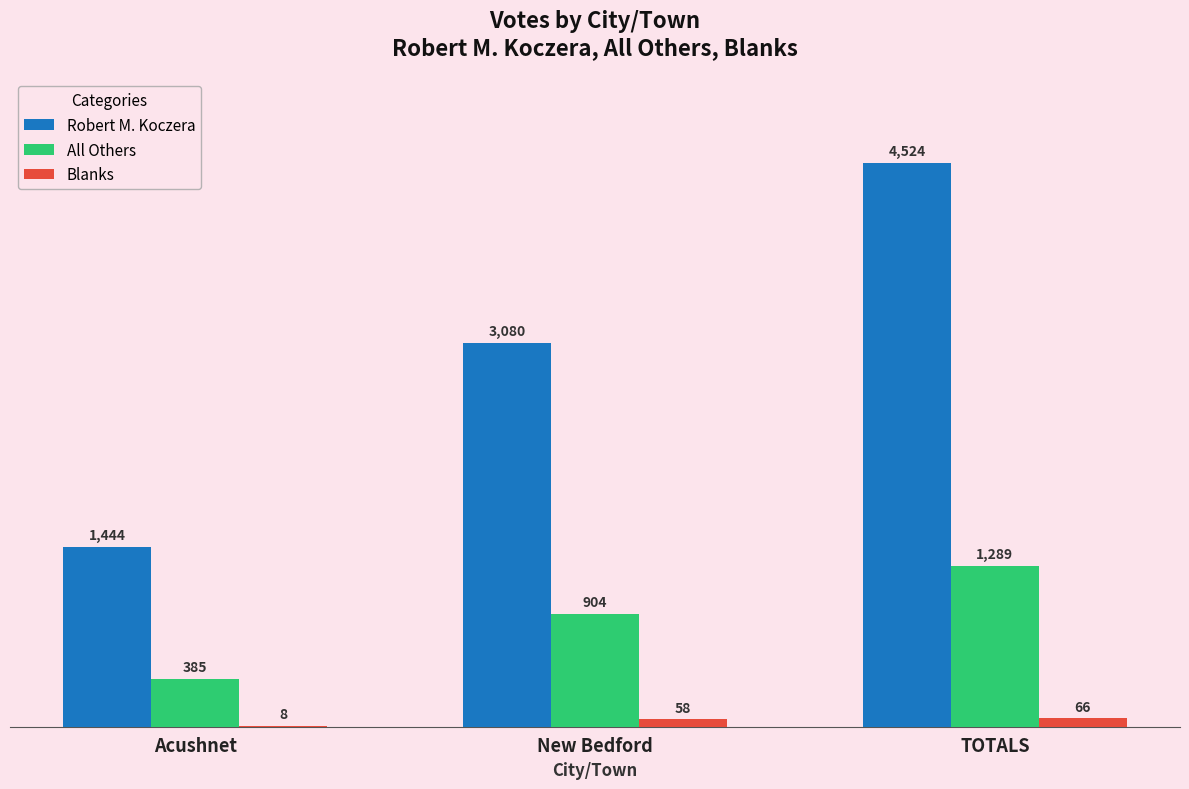

Is the value of Robert M. Koczera at New Bedford greater than the value of Blanks at New Bedford?

Yes